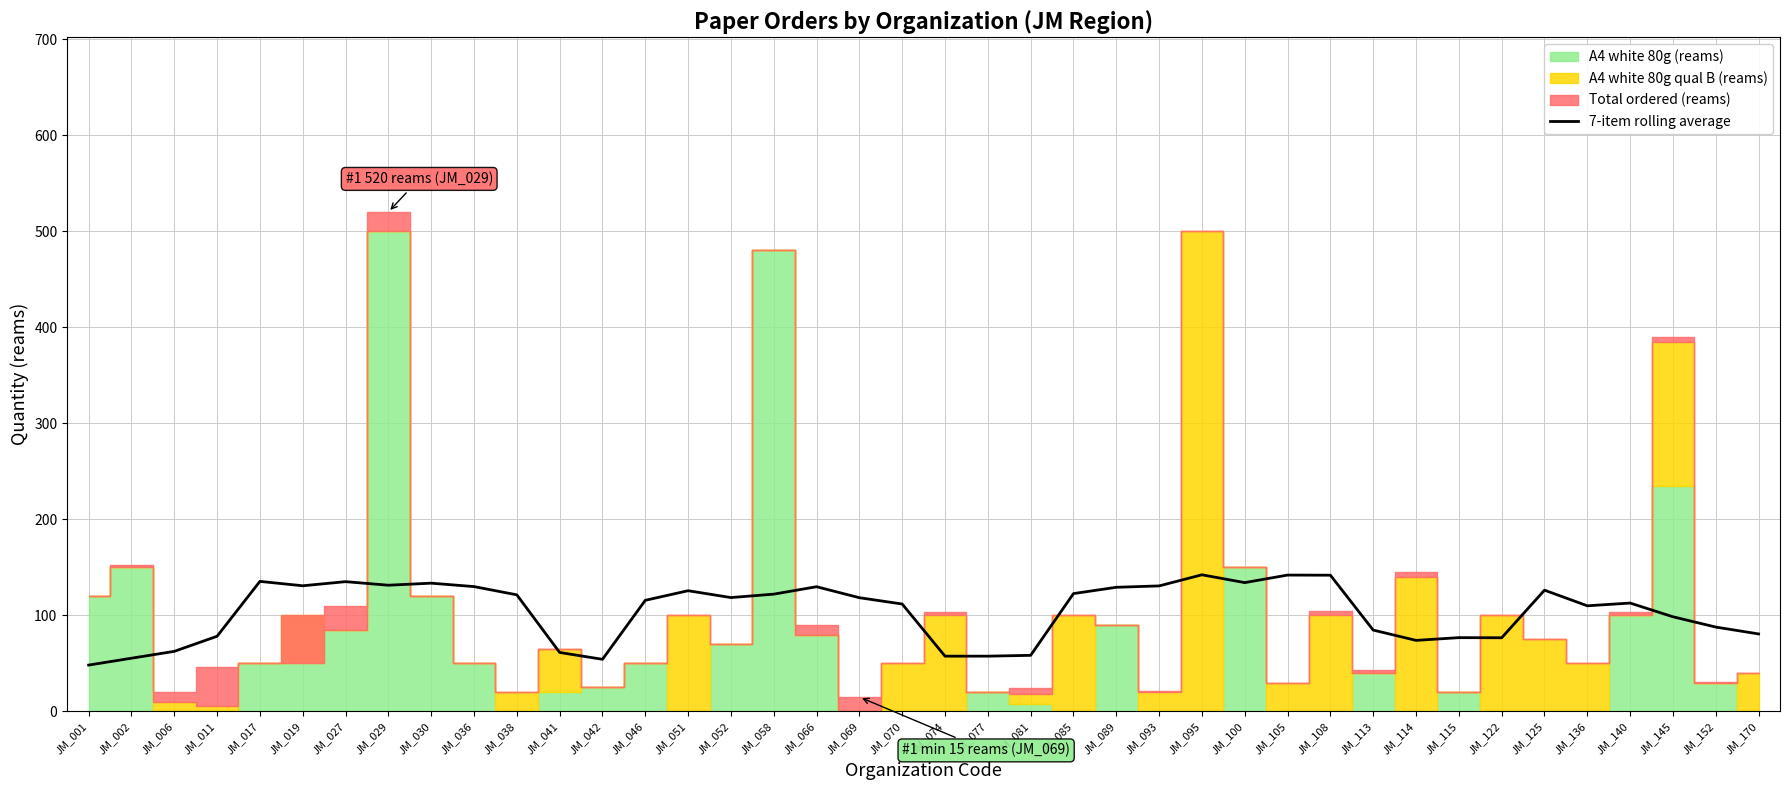

What is the sum of all values?

4165.6